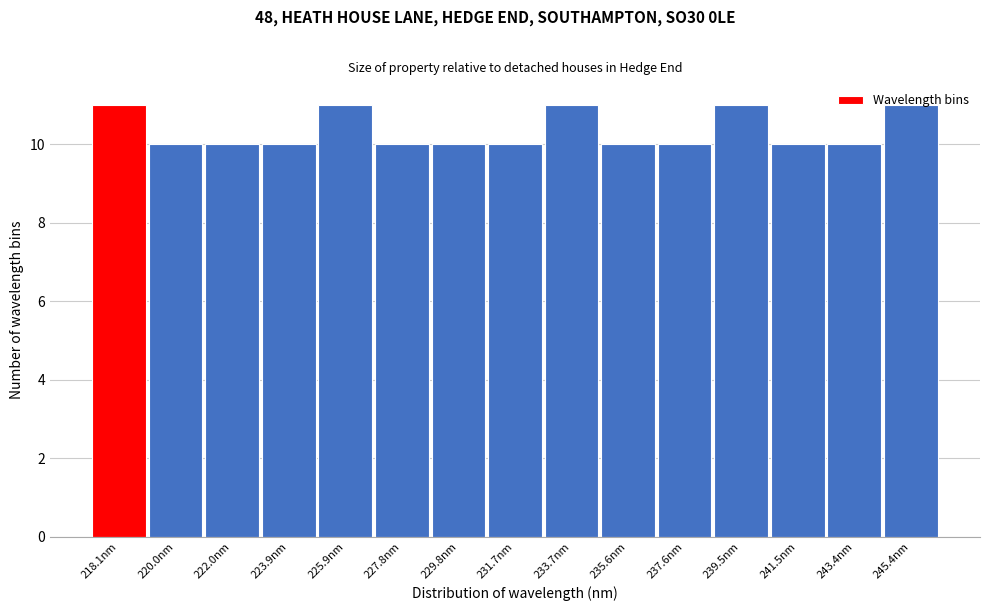

What is the change in value from 222.0nm to 225.9nm?

+1